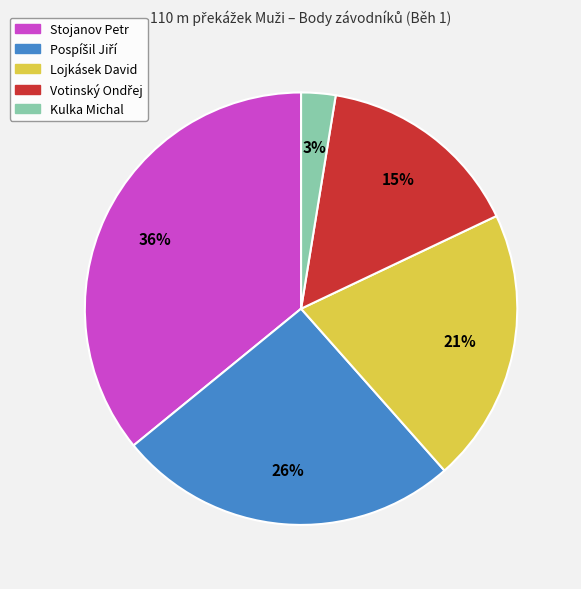

How many segments does this pie chart have?

5